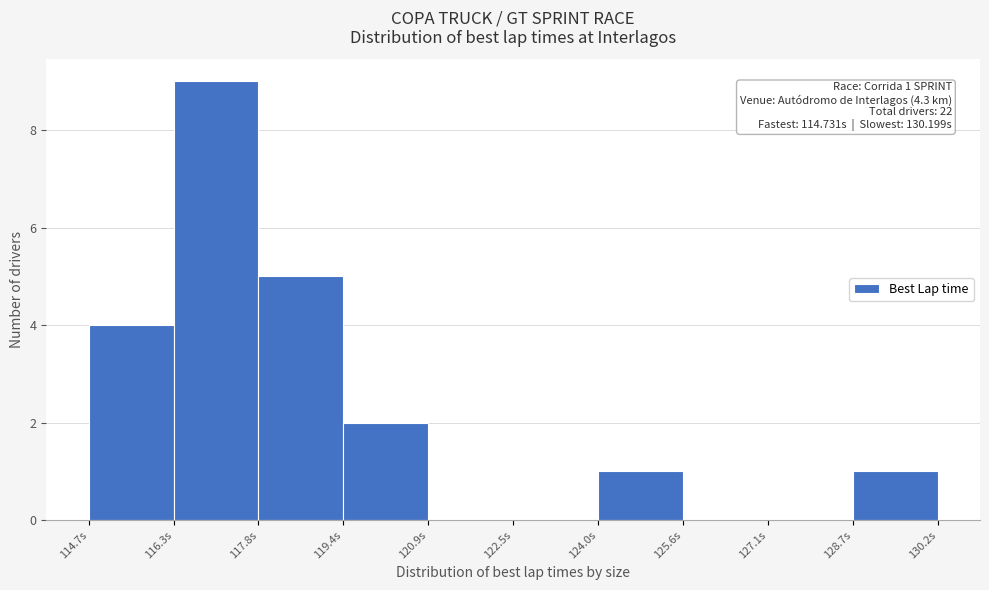

Which range on the x-axis has the tallest bar?

116.2 to 117.8